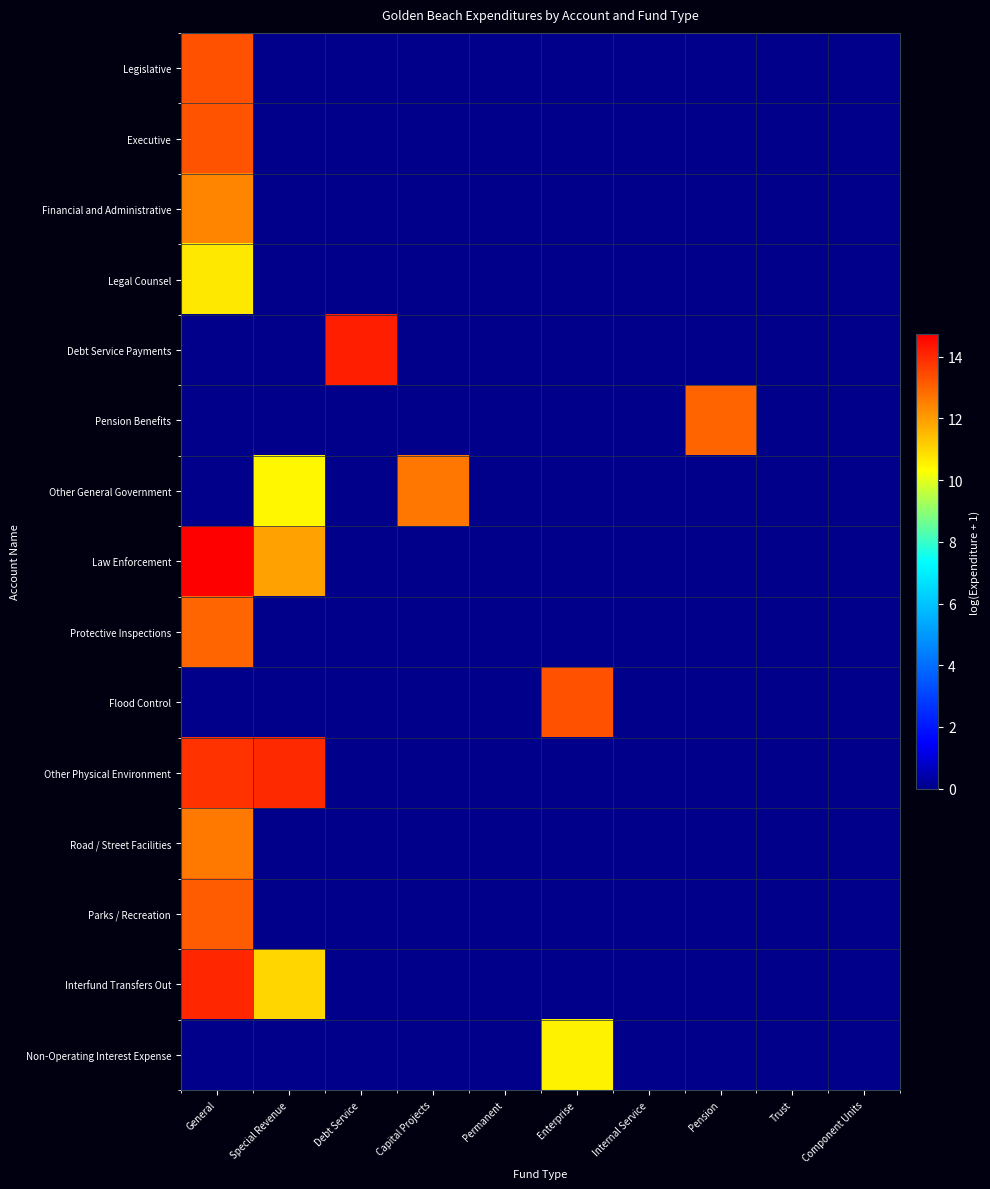

Reading left to right, what are all the values shown in this chart?

Legislative: General=13.3	Special Revenue=0.0	Debt Service=0.0	Capital Projects=0.0	Permanent=0.0	Enterprise=0.0	Internal Service=0.0	Pension=0.0	Trust=0.0	Component Units=0.0
Executive: General=13.3	Special Revenue=0.0	Debt Service=0.0	Capital Projects=0.0	Permanent=0.0	Enterprise=0.0	Internal Service=0.0	Pension=0.0	Trust=0.0	Component Units=0.0
Financial and Administrative: General=12.4	Special Revenue=0.0	Debt Service=0.0	Capital Projects=0.0	Permanent=0.0	Enterprise=0.0	Internal Service=0.0	Pension=0.0	Trust=0.0	Component Units=0.0
Legal Counsel: General=10.7	Special Revenue=0.0	Debt Service=0.0	Capital Projects=0.0	Permanent=0.0	Enterprise=0.0	Internal Service=0.0	Pension=0.0	Trust=0.0	Component Units=0.0
Debt Service Payments: General=0.0	Special Revenue=0.0	Debt Service=14.2	Capital Projects=0.0	Permanent=0.0	Enterprise=0.0	Internal Service=0.0	Pension=0.0	Trust=0.0	Component Units=0.0
Pension Benefits: General=0.0	Special Revenue=0.0	Debt Service=0.0	Capital Projects=0.0	Permanent=0.0	Enterprise=0.0	Internal Service=0.0	Pension=13.0	Trust=0.0	Component Units=0.0
Other General Government: General=0.0	Special Revenue=10.4	Debt Service=0.0	Capital Projects=12.7	Permanent=0.0	Enterprise=0.0	Internal Service=0.0	Pension=0.0	Trust=0.0	Component Units=0.0
Law Enforcement: General=14.7	Special Revenue=11.9	Debt Service=0.0	Capital Projects=0.0	Permanent=0.0	Enterprise=0.0	Internal Service=0.0	Pension=0.0	Trust=0.0	Component Units=0.0
Protective Inspections: General=13.0	Special Revenue=0.0	Debt Service=0.0	Capital Projects=0.0	Permanent=0.0	Enterprise=0.0	Internal Service=0.0	Pension=0.0	Trust=0.0	Component Units=0.0
Flood Control: General=0.0	Special Revenue=0.0	Debt Service=0.0	Capital Projects=0.0	Permanent=0.0	Enterprise=13.3	Internal Service=0.0	Pension=0.0	Trust=0.0	Component Units=0.0
Other Physical Environment: General=13.8	Special Revenue=14.0	Debt Service=0.0	Capital Projects=0.0	Permanent=0.0	Enterprise=0.0	Internal Service=0.0	Pension=0.0	Trust=0.0	Component Units=0.0
Road / Street Facilities: General=12.7	Special Revenue=0.0	Debt Service=0.0	Capital Projects=0.0	Permanent=0.0	Enterprise=0.0	Internal Service=0.0	Pension=0.0	Trust=0.0	Component Units=0.0
Parks / Recreation: General=13.1	Special Revenue=0.0	Debt Service=0.0	Capital Projects=0.0	Permanent=0.0	Enterprise=0.0	Internal Service=0.0	Pension=0.0	Trust=0.0	Component Units=0.0
Interfund Transfers Out: General=14.1	Special Revenue=11.0	Debt Service=0.0	Capital Projects=0.0	Permanent=0.0	Enterprise=0.0	Internal Service=0.0	Pension=0.0	Trust=0.0	Component Units=0.0
Non-Operating Interest Expense: General=0.0	Special Revenue=0.0	Debt Service=0.0	Capital Projects=0.0	Permanent=0.0	Enterprise=10.5	Internal Service=0.0	Pension=0.0	Trust=0.0	Component Units=0.0